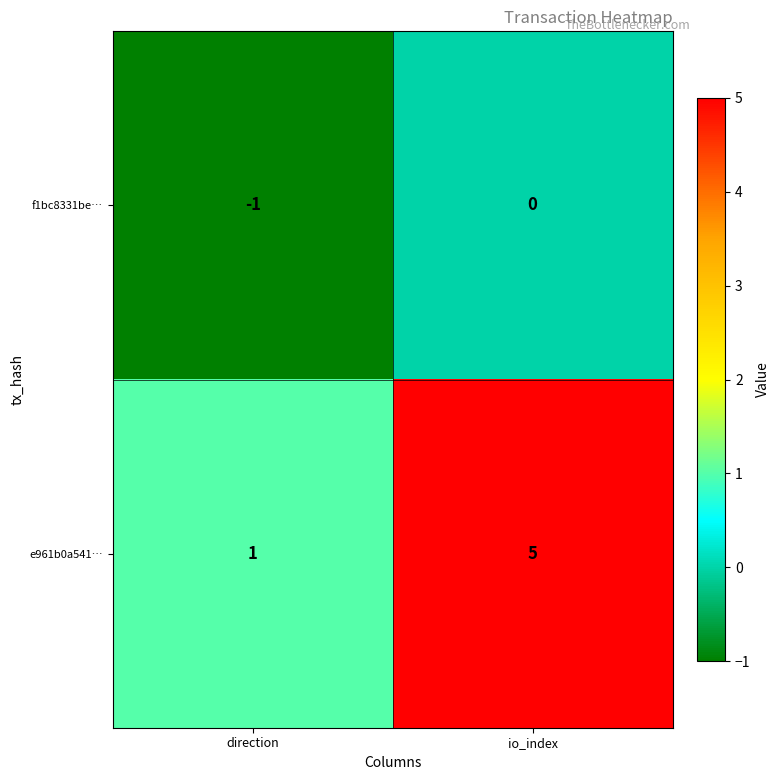

True or false: f1bc8331be… has a value of -1 at direction.

True